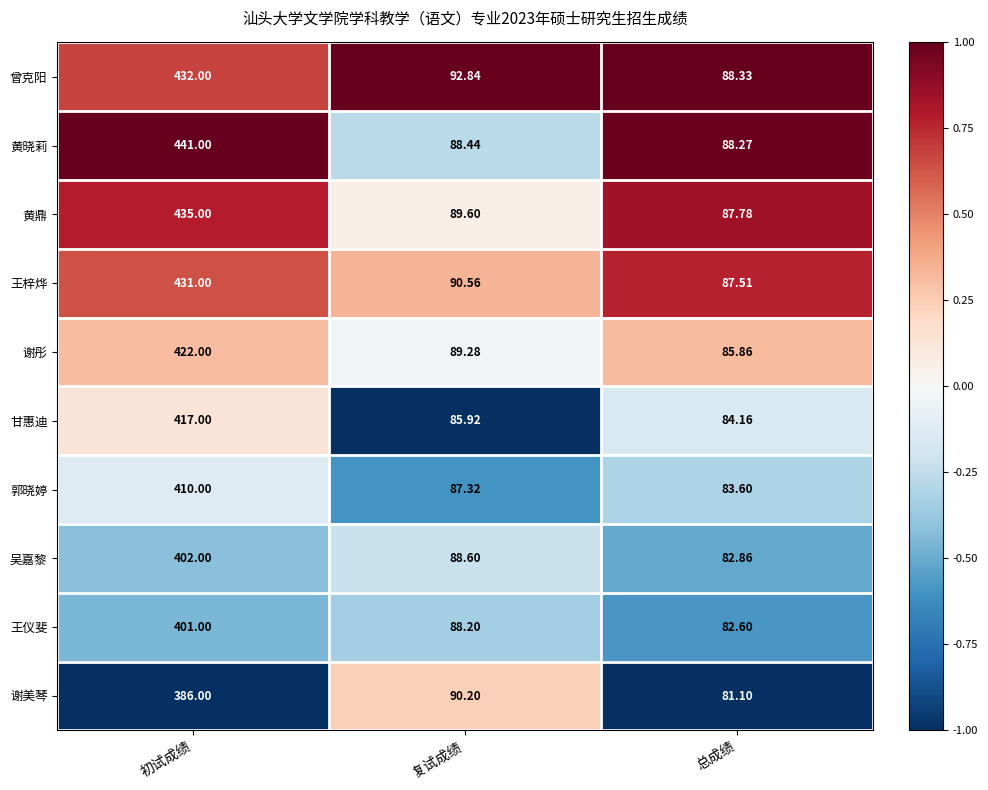

Which series has the widest spread of values?

黄晓莉